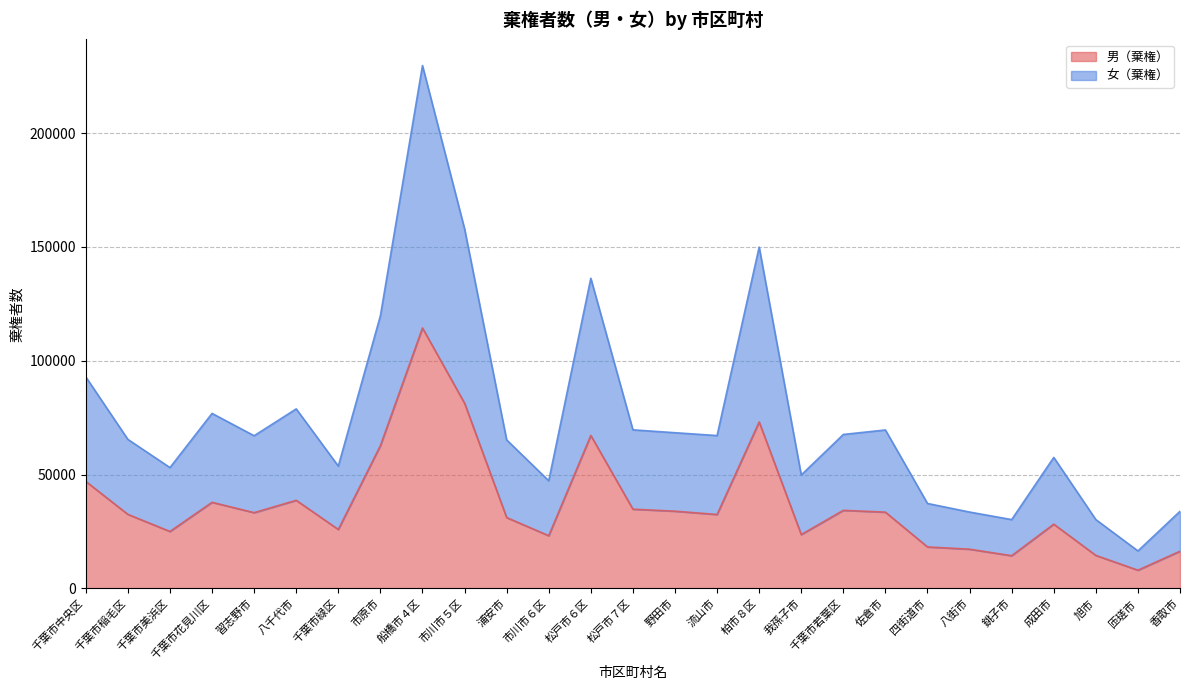

What is the total value across all series at 柏市８区?

149956